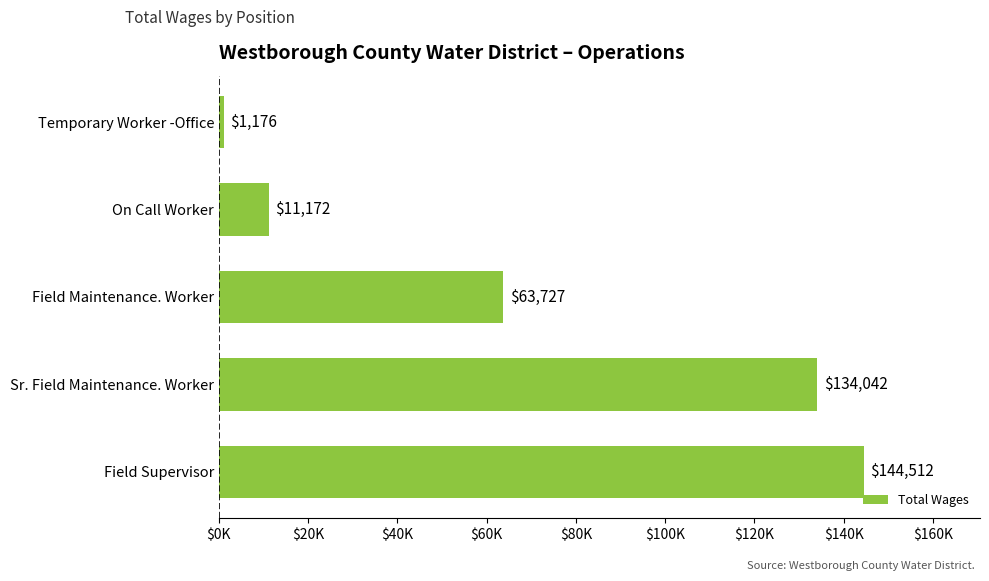

Are the bars horizontal?

Yes